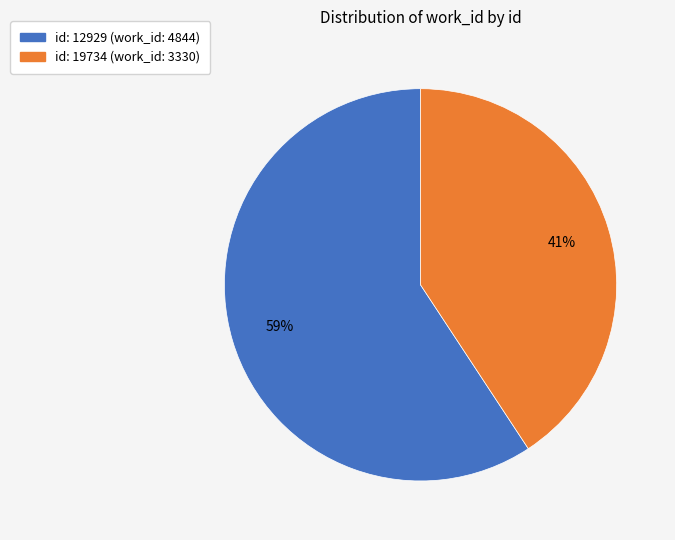

Does any single category account for the majority?

Yes